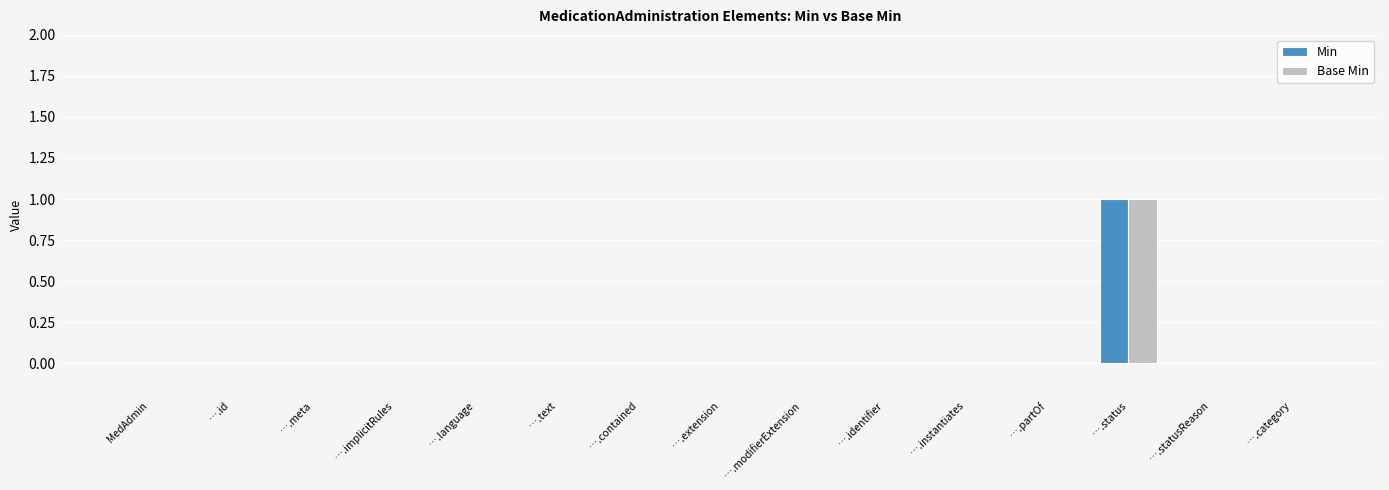

Is the value of Min at ….status greater than the value of Base Min at ….category?

Yes